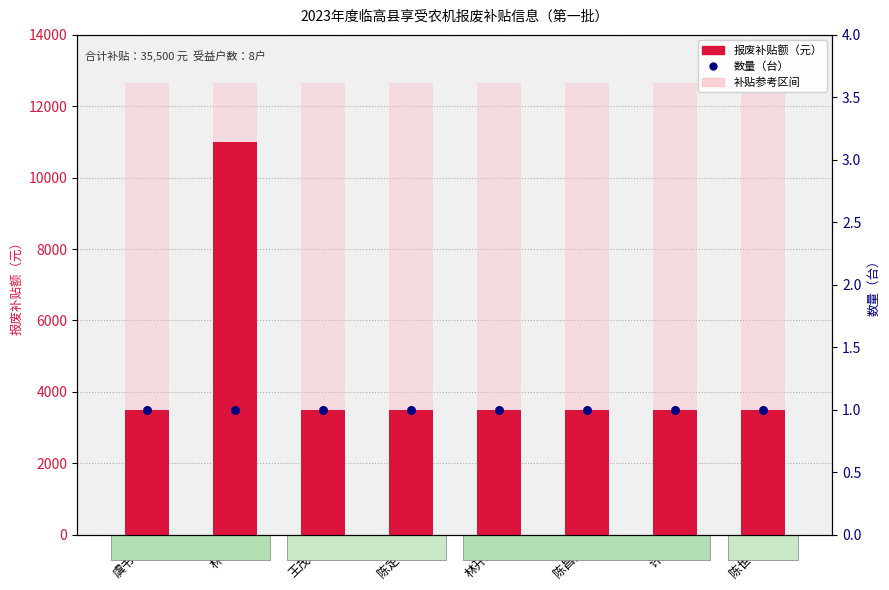

Which series reaches the minimum Y coordinate?

数量（台）